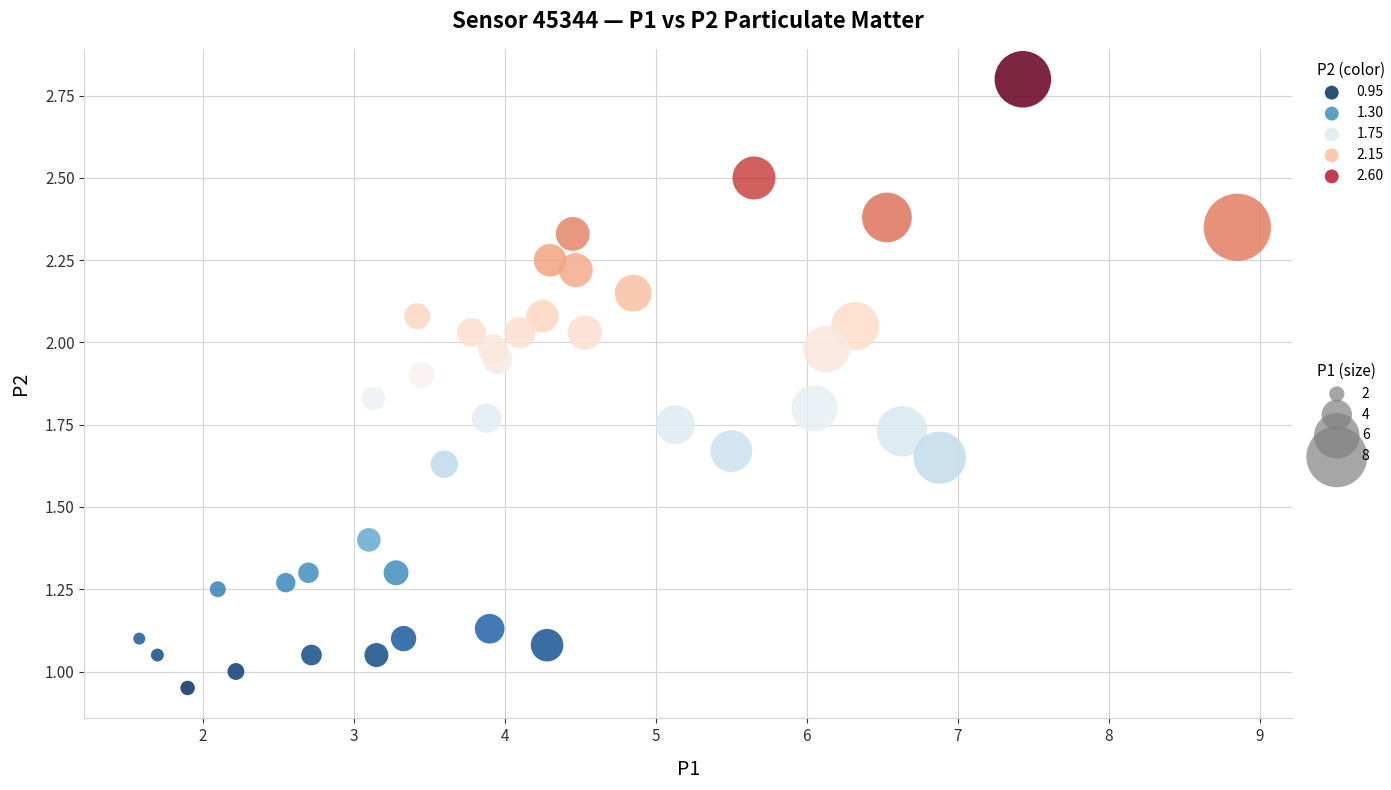

What is the range of X values (max minus min)?

7.3